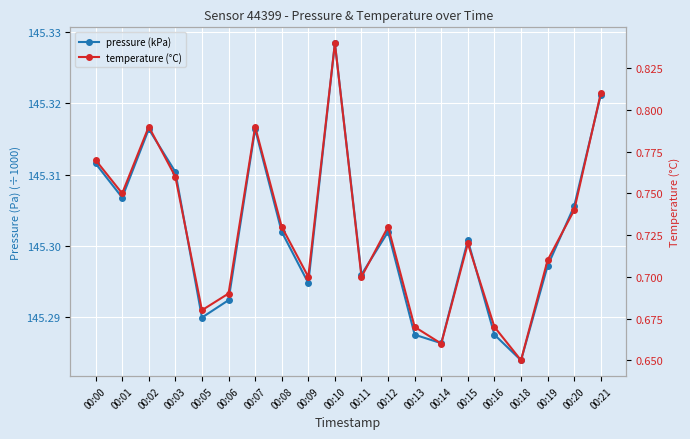

Between 00:07 and 00:09, which series saw the biggest shift?

temperature (°C)